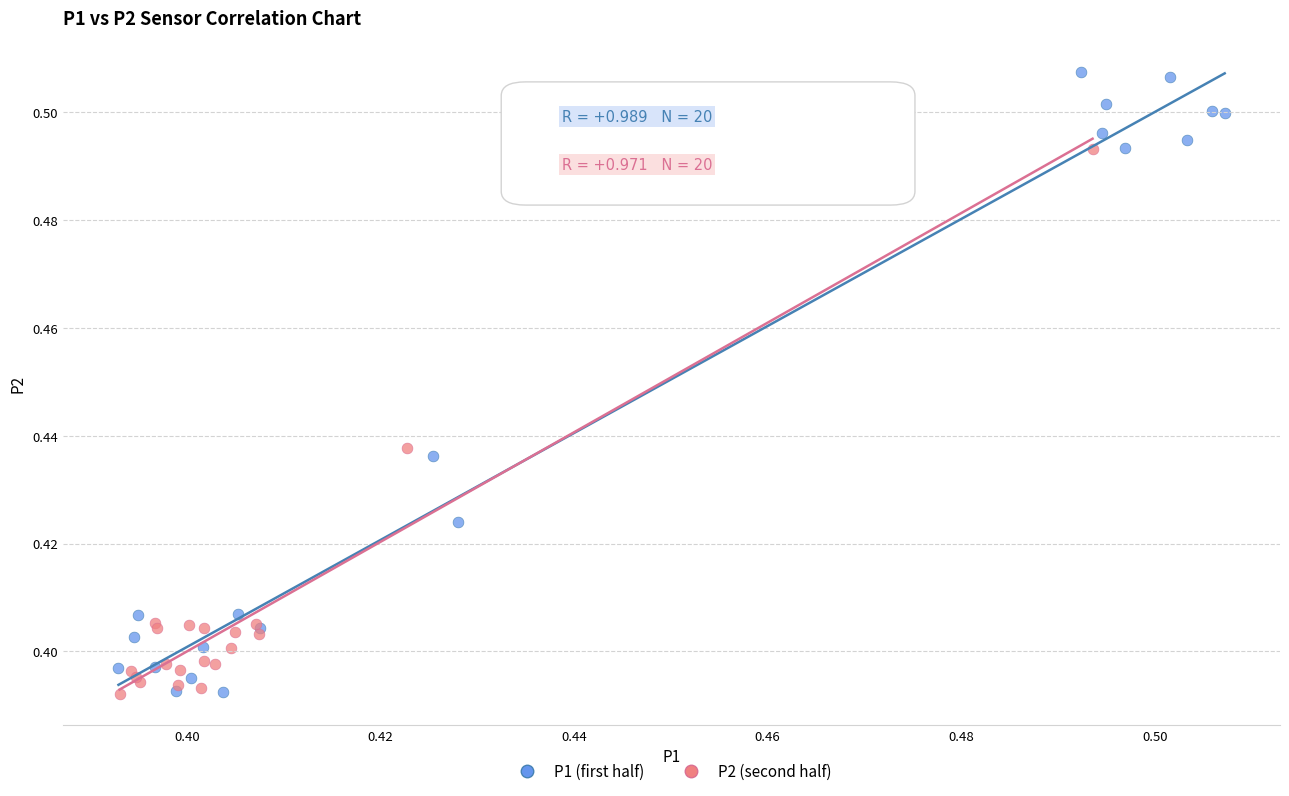

Which series contains the highest Y value?

P1 (first half)